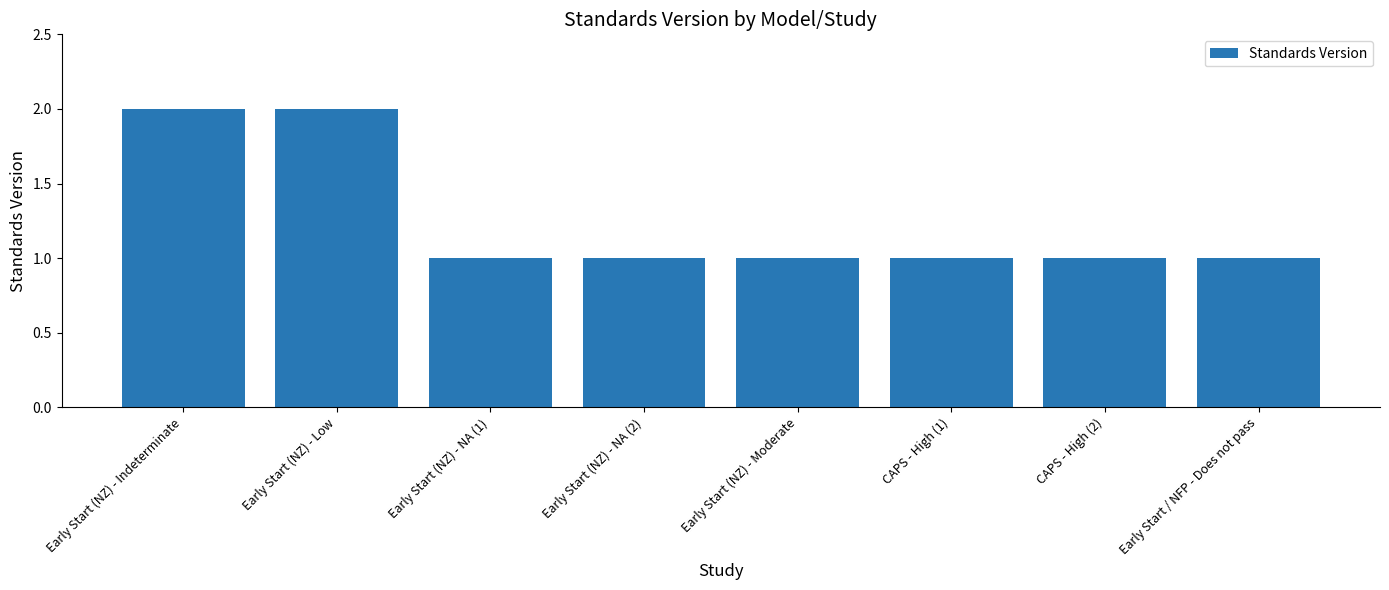

Are the bars horizontal?

No